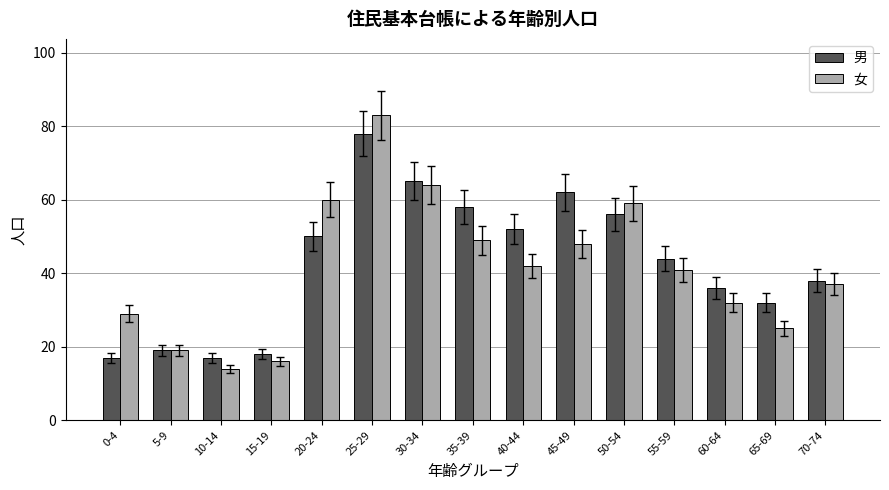

Reading left to right, list all the values displayed in this chart.

男: 0-4=17	5-9=19	10-14=17	15-19=18	20-24=50	25-29=78	30-34=65	35-39=58	40-44=52	45-49=62	50-54=56	55-59=44	60-64=36	65-69=32	70-74=38
女: 0-4=29	5-9=19	10-14=14	15-19=16	20-24=60	25-29=83	30-34=64	35-39=49	40-44=42	45-49=48	50-54=59	55-59=41	60-64=32	65-69=25	70-74=37